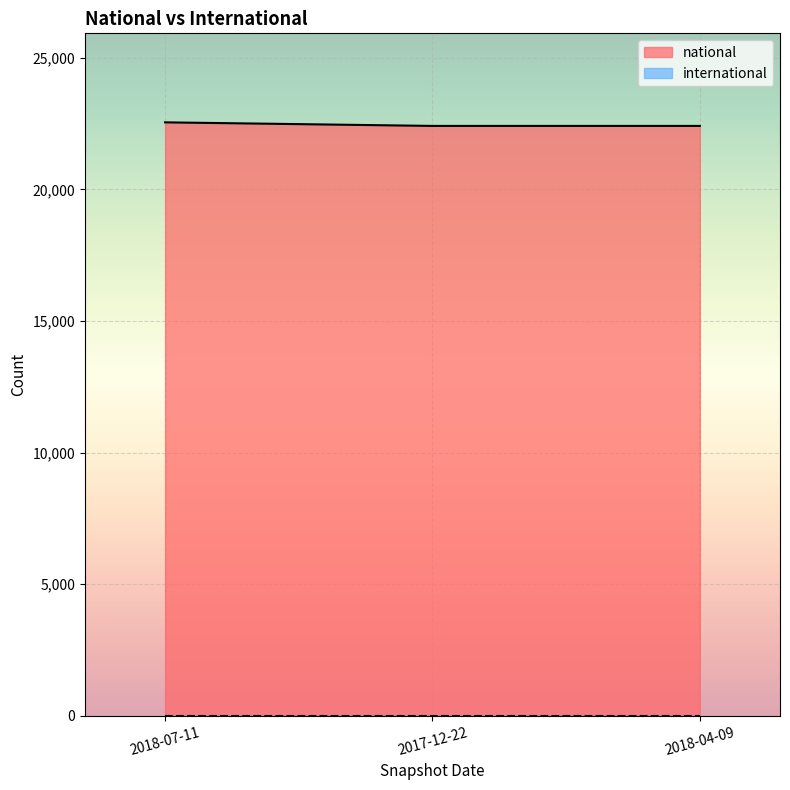

What is the value of the 1st point from the left?

22545